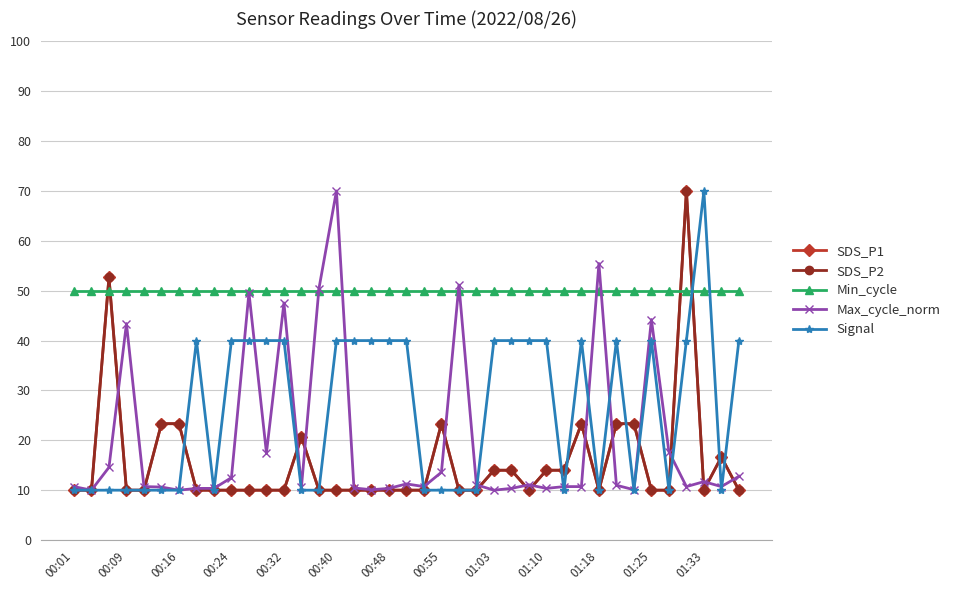

How many intersections are there between Min_cycle and Signal?

2